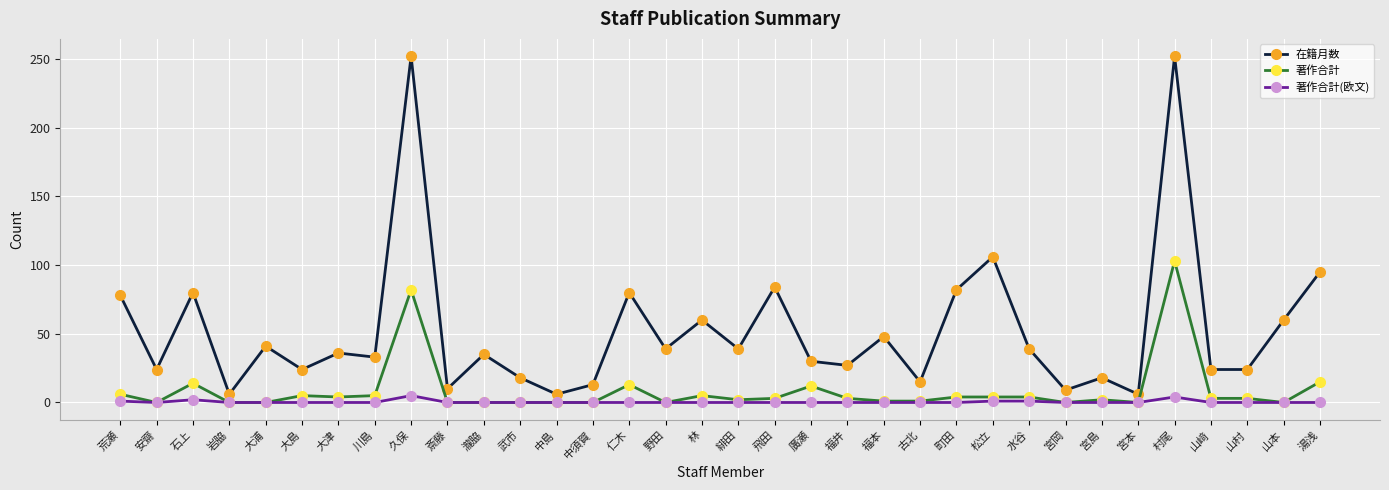

What is the spread (max minus min) of values at 大津?

36